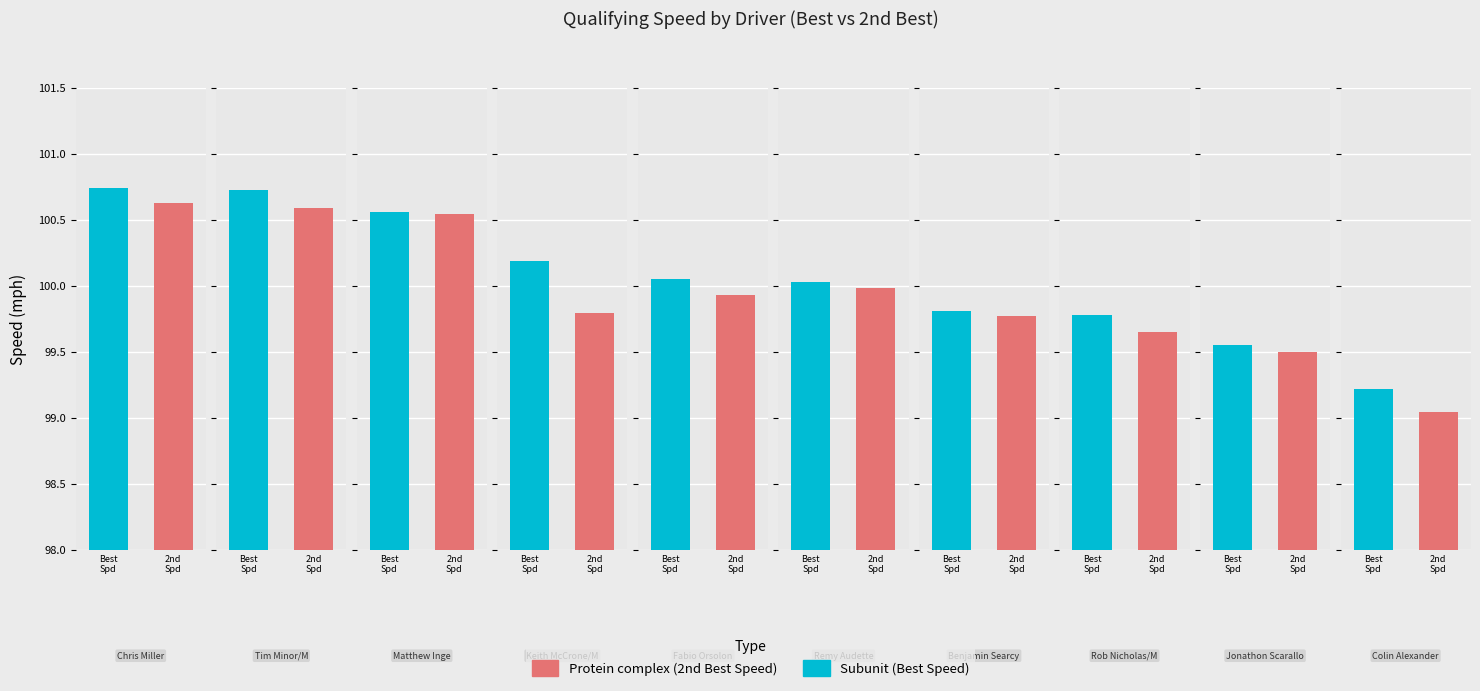

Is the value of Best Speed at Fabio Orsolon greater than the value of 2nd Best Speed at Colin Alexander?

Yes